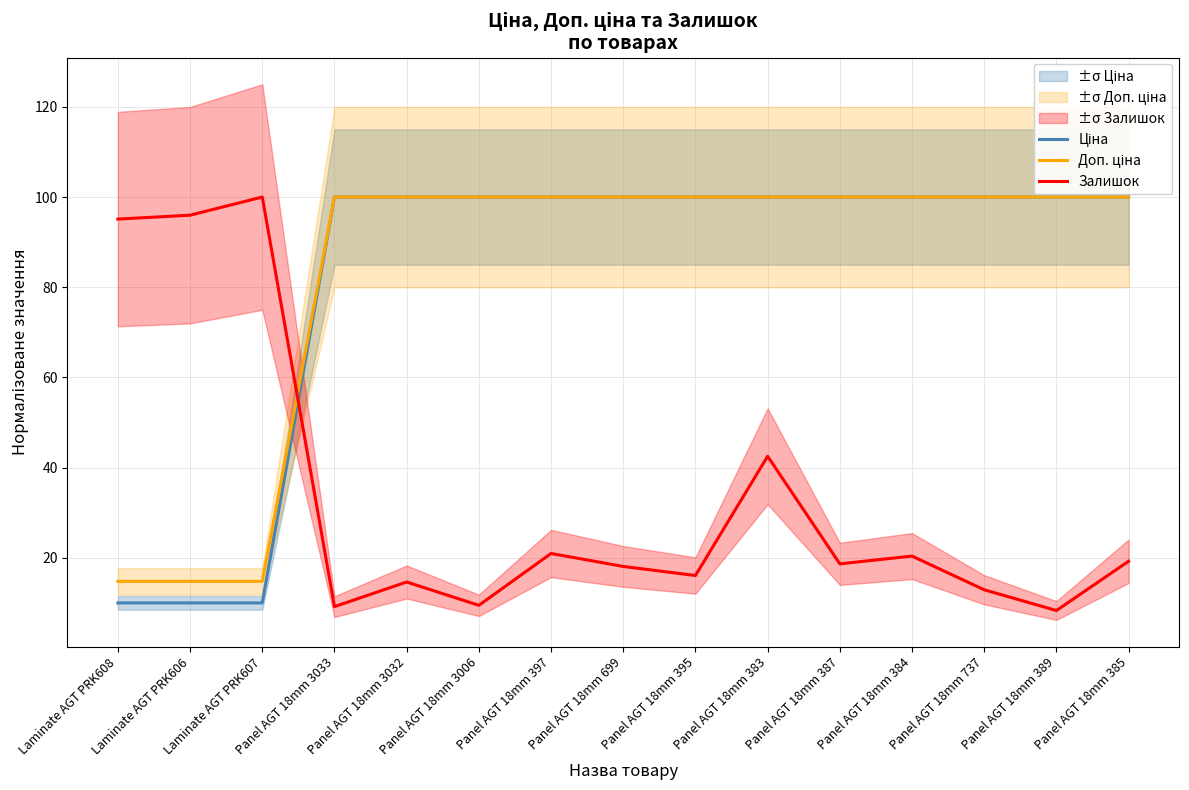

What is the label of the 11th point from the right?

Panel AGT 18mm 3032